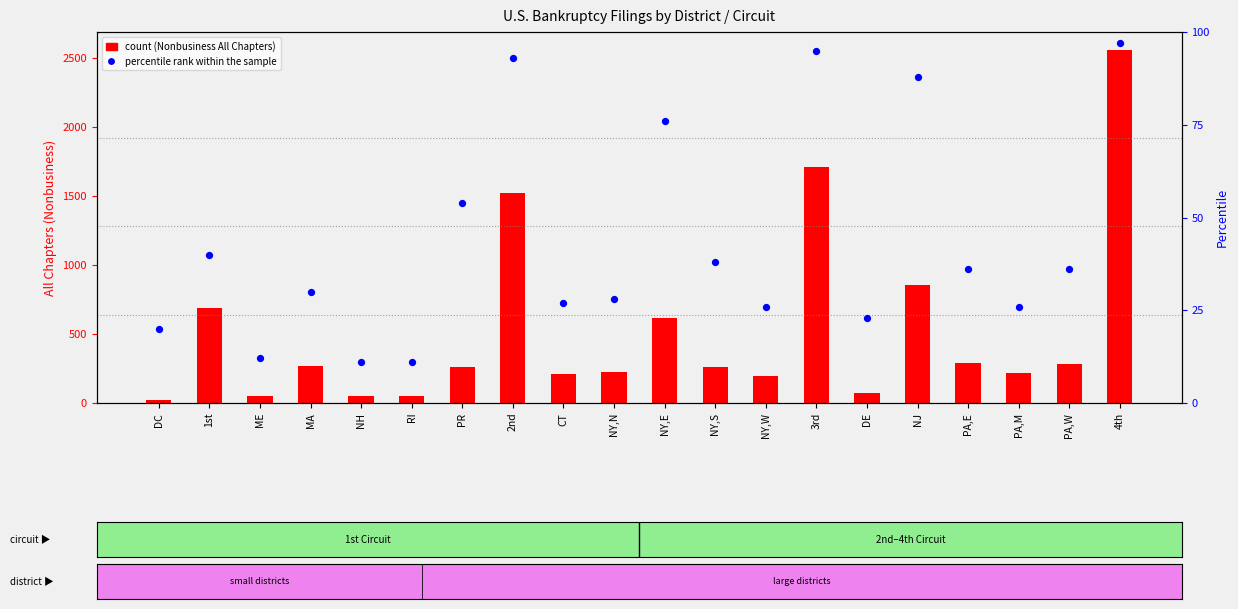

Is the value of percentile rank within the sample at DE greater than the value of All Chapters (Nonbusiness) at NY,W?

No